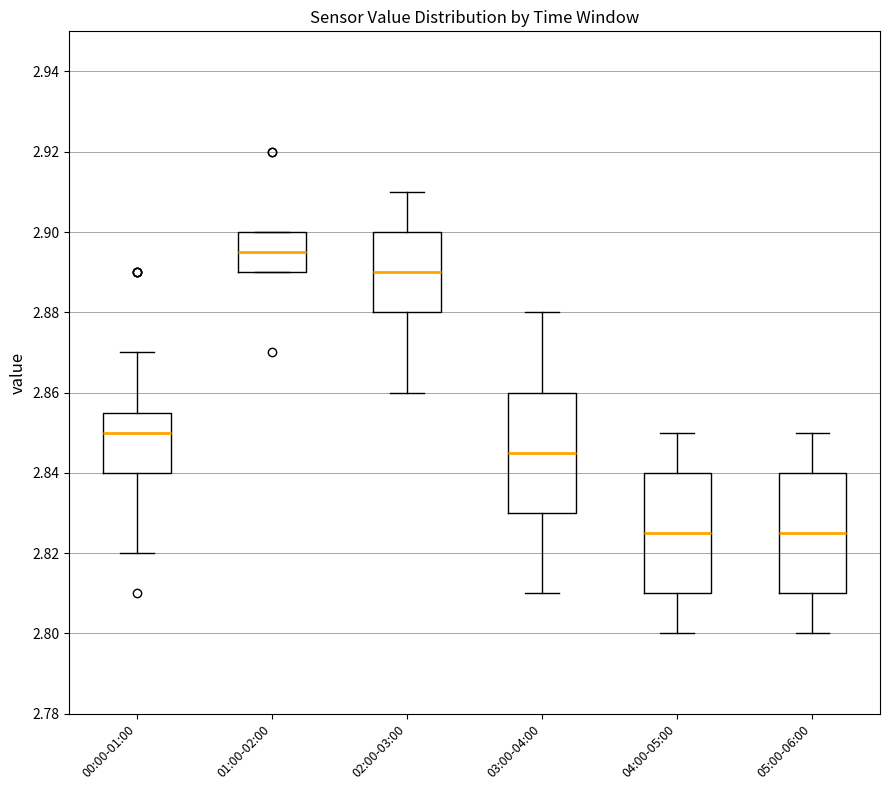

Reading left to right, transcribe this box plot: for each box, give where its median line is, the range the box spans, and where its two whiskers end, as read against the y-axis. The values are not printed on the chart, so give them approximately, as read against the axis.

00:00-01:00: median 2.850, box 2.840 to 2.856, whiskers 2.820 to 2.870
01:00-02:00: median 2.896, box 2.890 to 2.900, whiskers 2.890 to 2.900
02:00-03:00: median 2.890, box 2.880 to 2.900, whiskers 2.860 to 2.910
03:00-04:00: median 2.846, box 2.830 to 2.860, whiskers 2.810 to 2.880
04:00-05:00: median 2.826, box 2.810 to 2.840, whiskers 2.800 to 2.850
05:00-06:00: median 2.826, box 2.810 to 2.840, whiskers 2.800 to 2.850